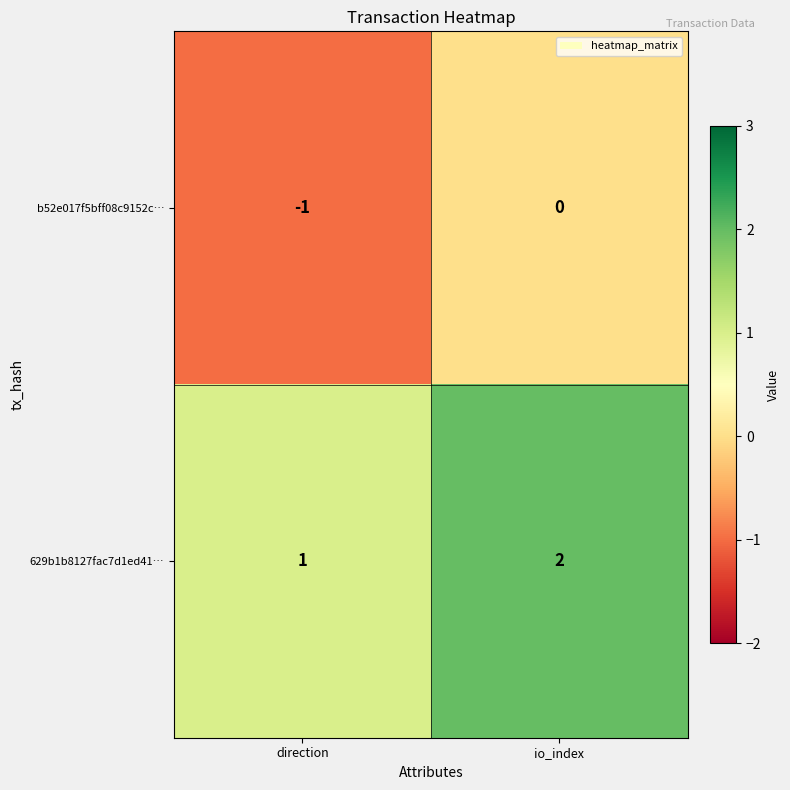

Count the number of categories in the chart.

2